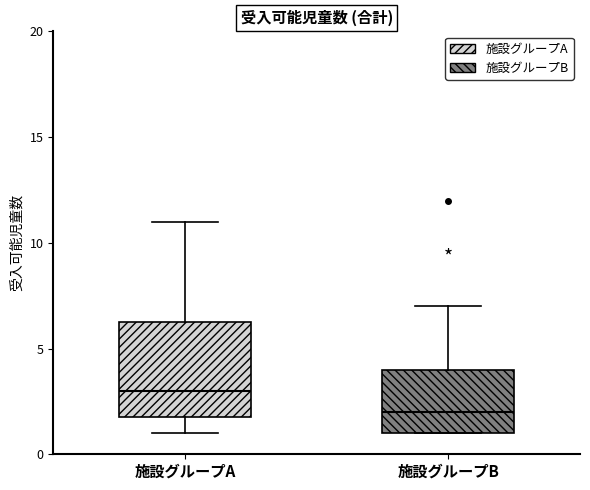

Where does the upper whisker of the box for 施設グループB end on the y-axis? The values are not printed on the chart, so give them approximately, as read against the axis.

7.0